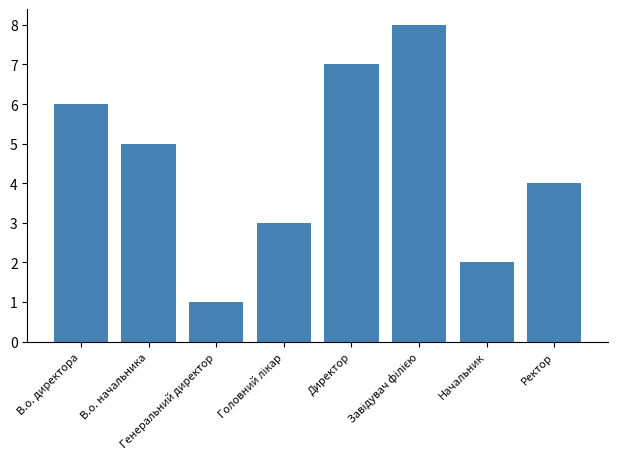

What is the sum of all values?

36